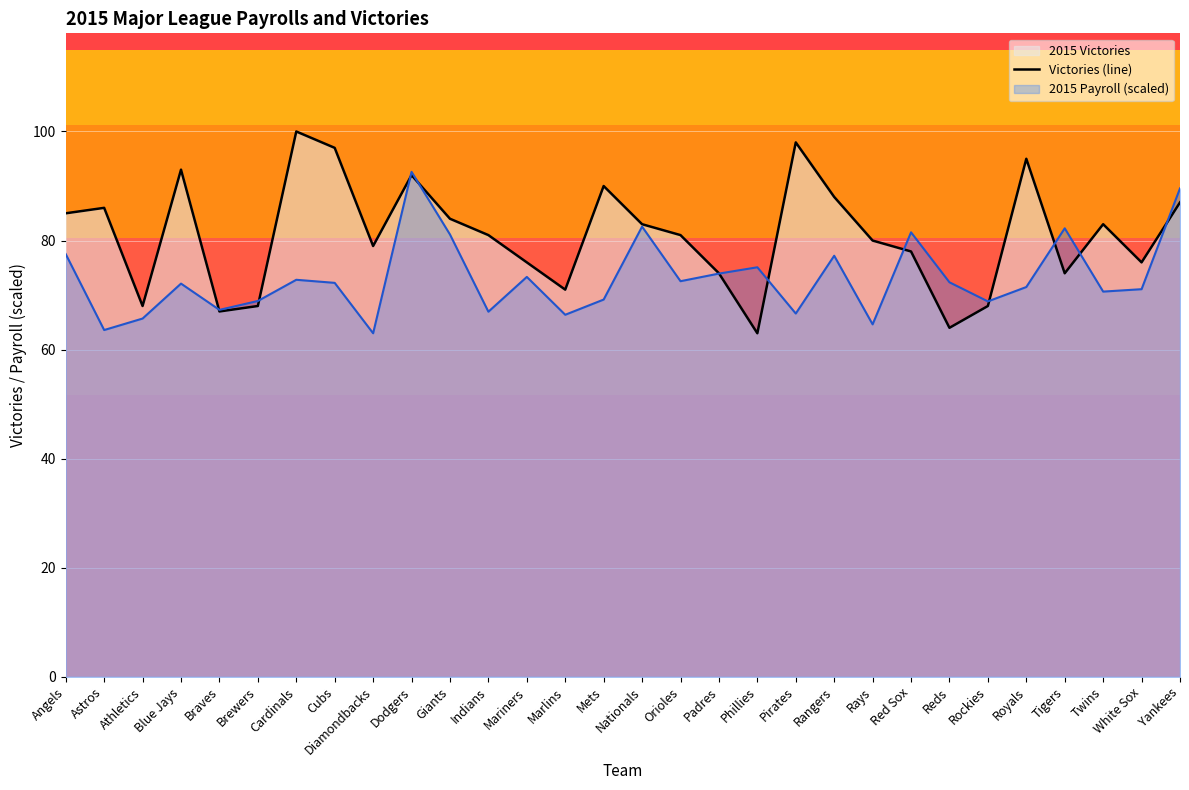

At which category does the data reach its first local peak?

Astros